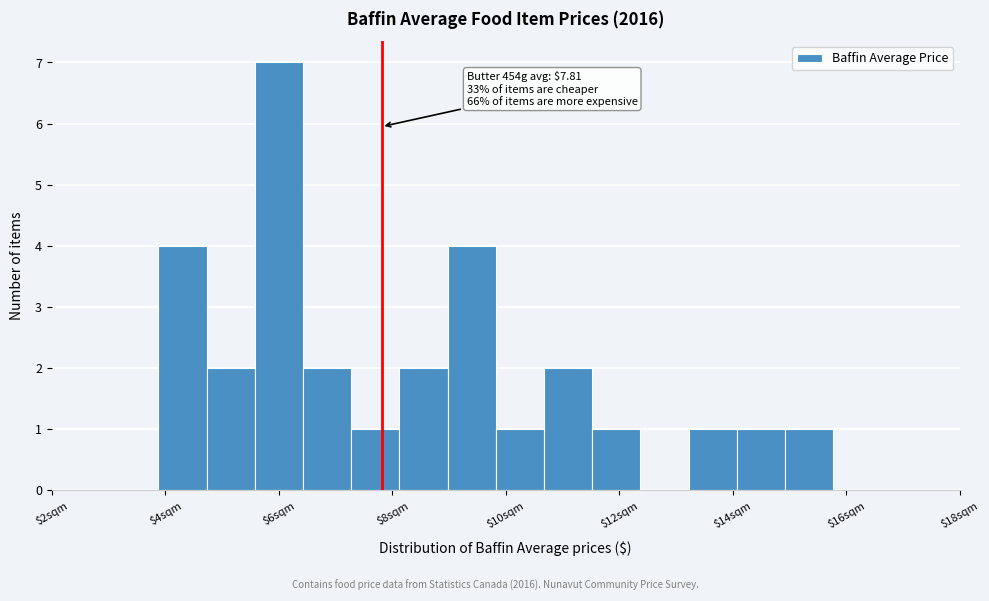

Which range on the x-axis has the tallest bar?

5.6 to 6.4